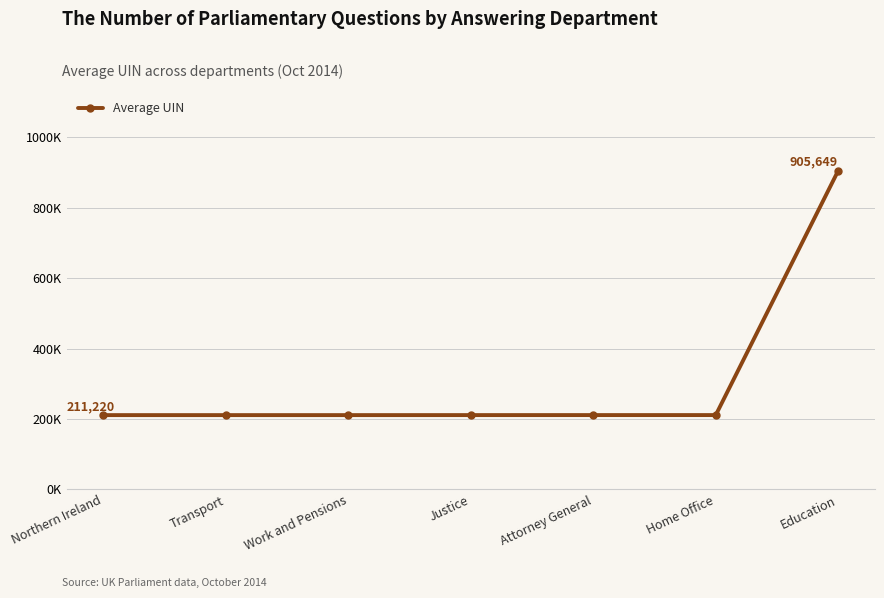

Is it true that the value at Northern Ireland is 283000?

False